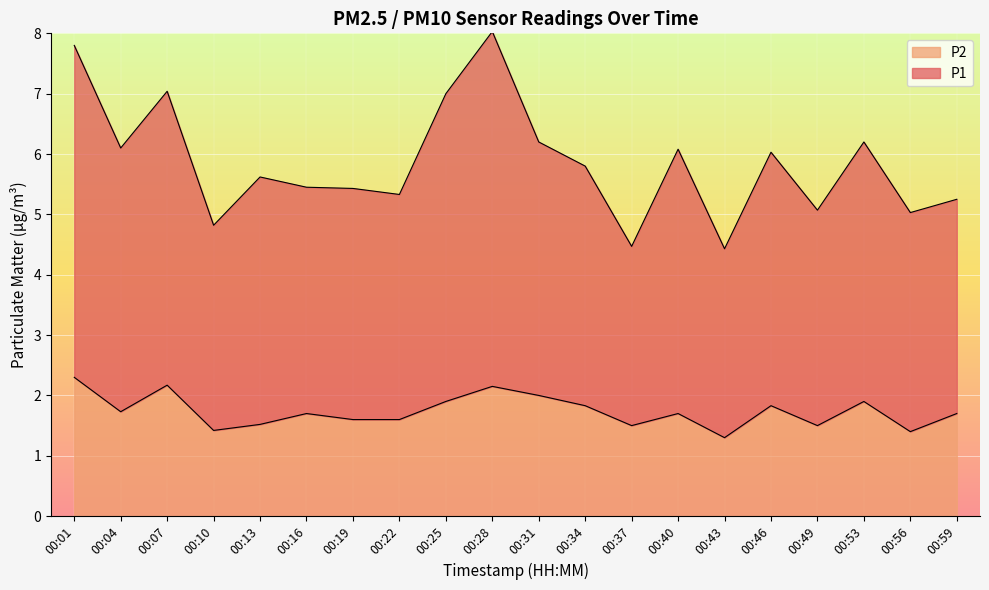

Between 00:25 and 00:31, which series saw the biggest shift?

P1